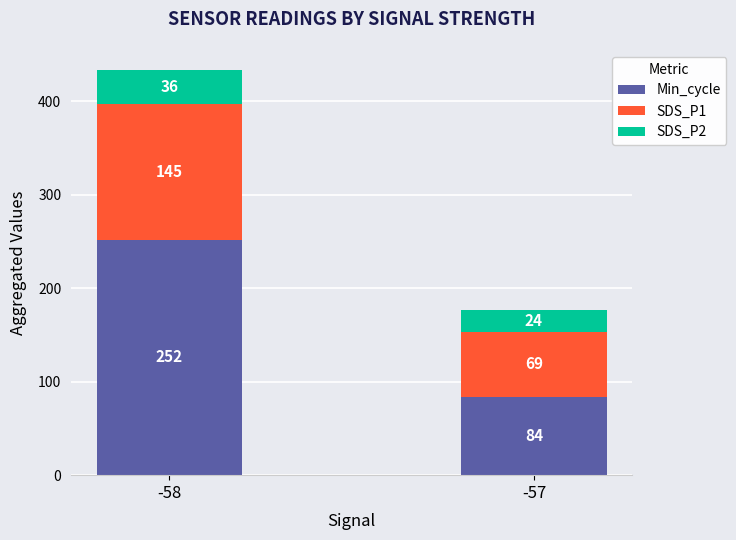

At which label does Min_cycle reach its peak?

-58